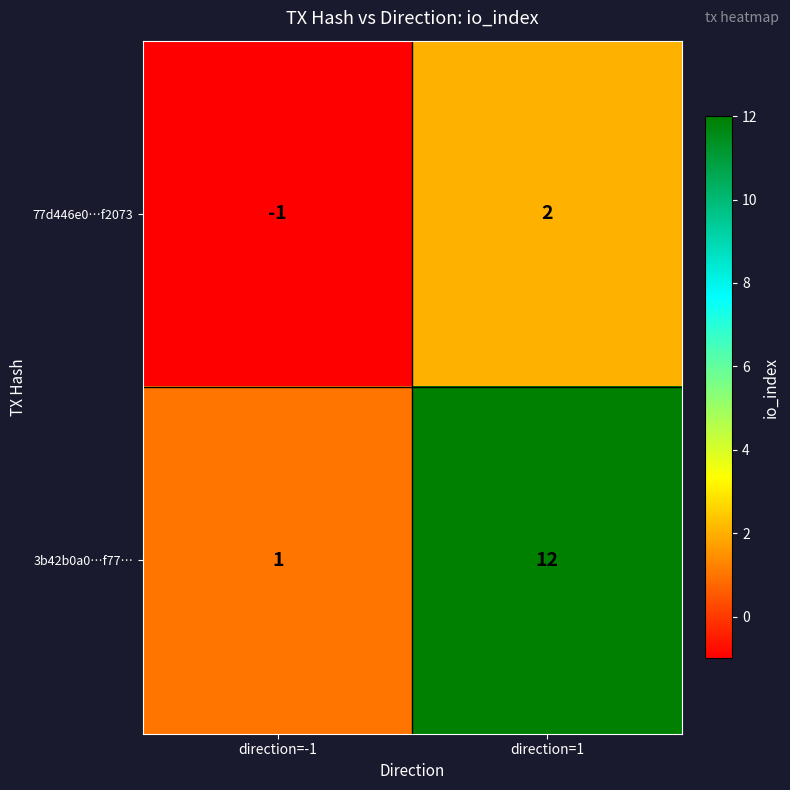

Is it true that 77d446e0…f2073 equals 1 at direction=1?

False